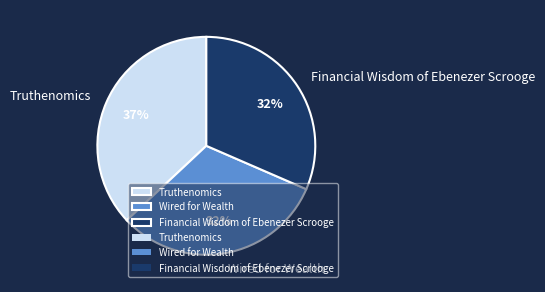

What is the largest slice in the pie chart?

Truthenomics